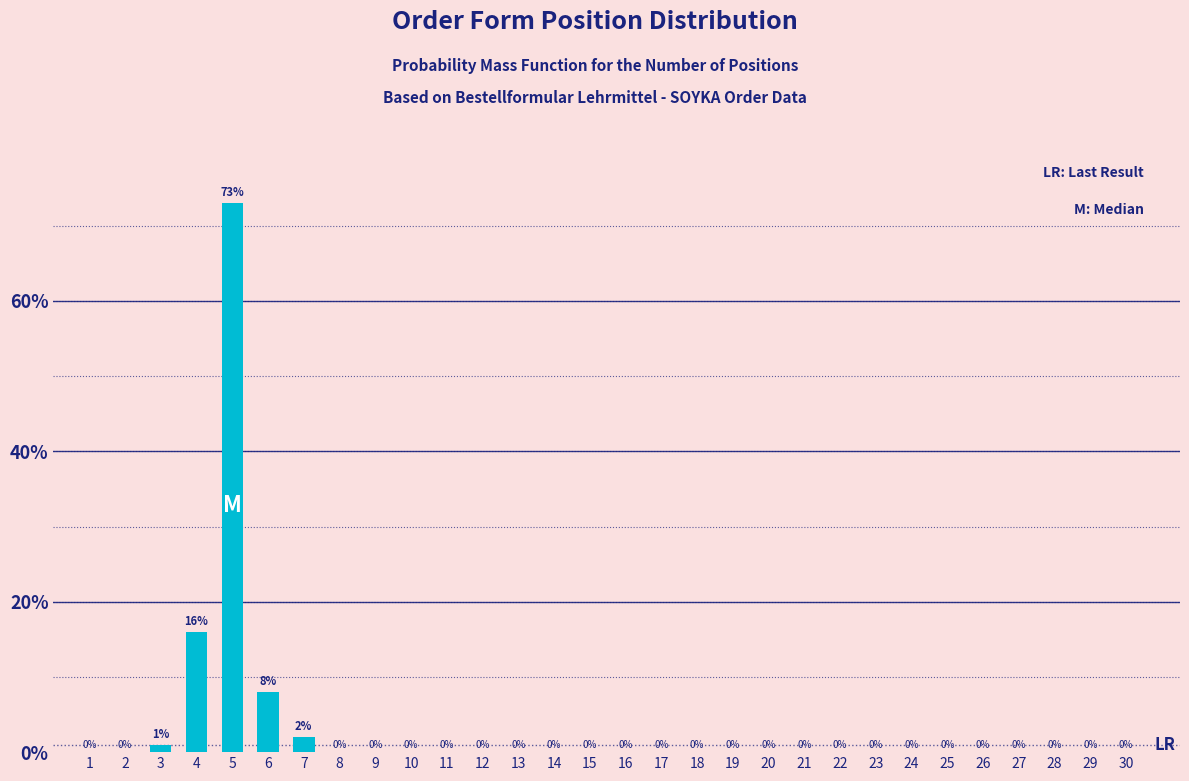

Reading right to left, transcribe all the data shown in this chart.

30=0	29=0	28=0	27=0	26=0	25=0	24=0	23=0	22=0	21=0	20=0	19=0	18=0	17=0	16=0	15=0	14=0	13=0	12=0	11=0	10=0	9=0	8=0	7=2	6=8	5=73	4=16	3=1	2=0	1=0